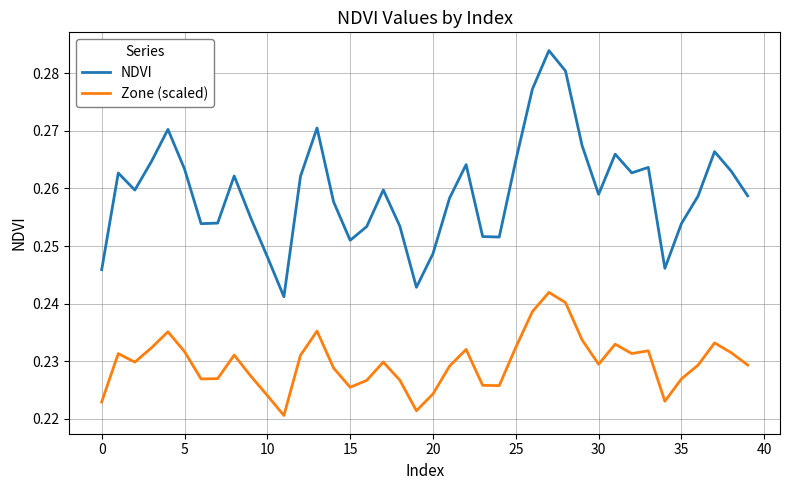

True or false: NDVI has more than 1 interior local peaks.

True